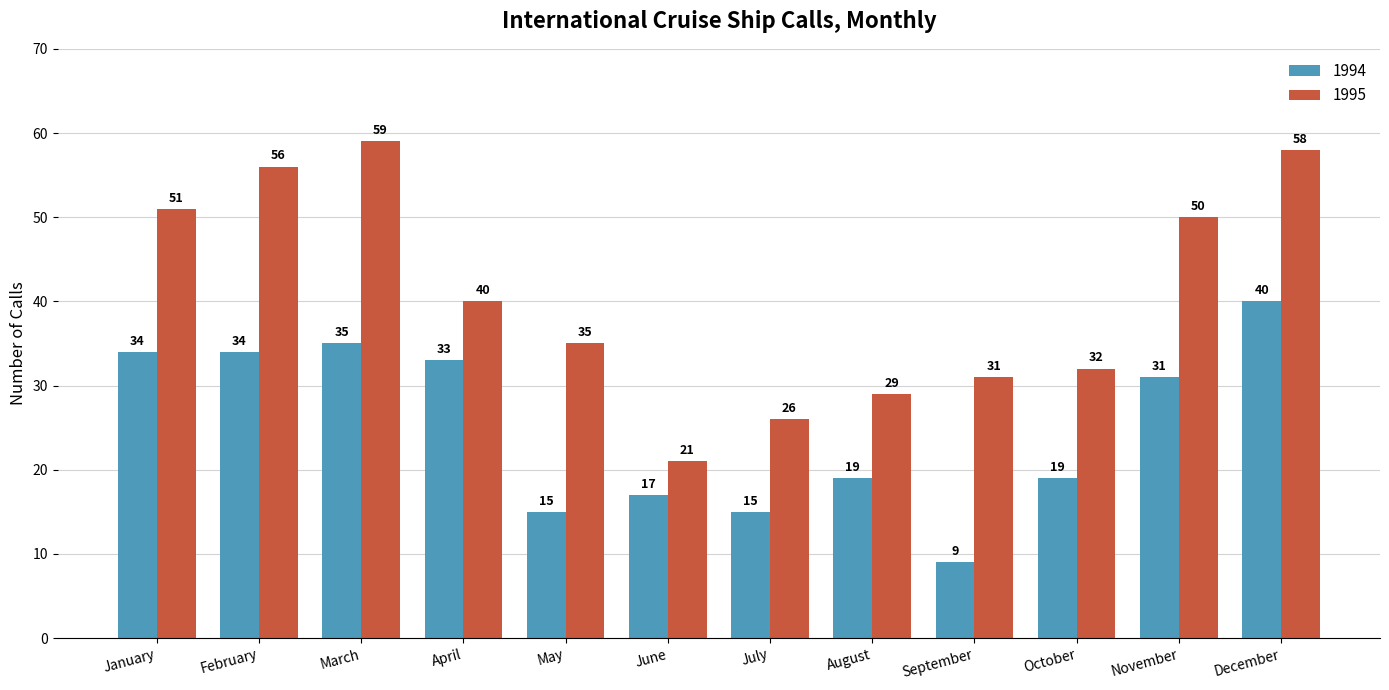

Rank the series by their average value, from lowest to highest.

1994, 1995